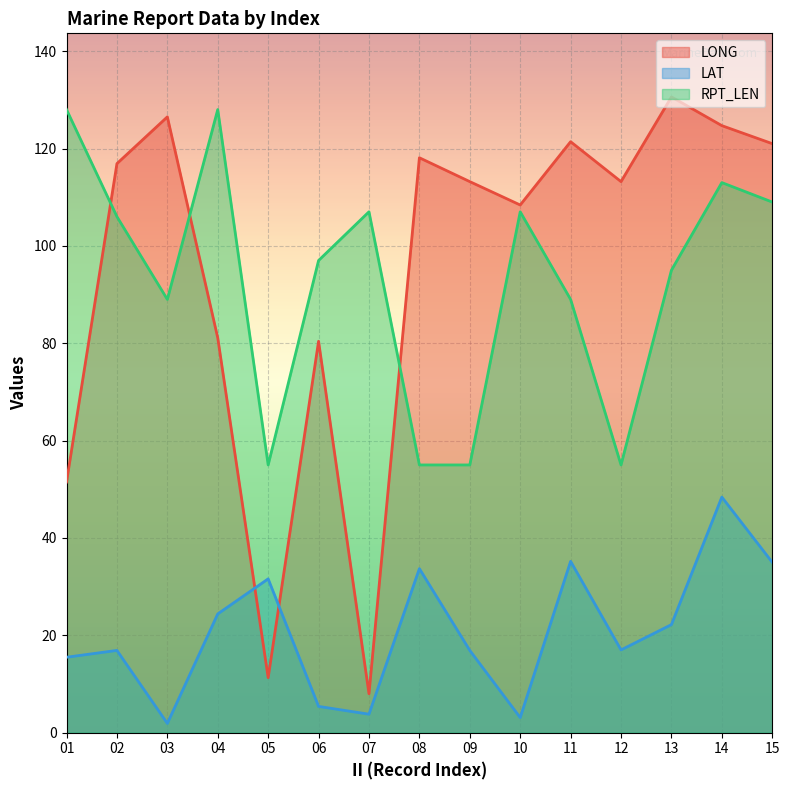

Reading left to right, extract all data points from this chart.

LONG: 01=51.5	02=116.9	03=126.5	04=81.1	05=11.3	06=80.4	07=8.0	08=118.1	09=113.2	10=108.4	11=121.4	12=113.2	13=130.6	14=124.7	15=121.0
LAT: 01=15.5	02=16.9	03=1.9	04=24.4	05=31.6	06=5.4	07=3.8	08=33.7	09=16.9	10=3.1	11=35.2	12=17.0	13=22.2	14=48.4	15=35.0
RPT_LEN: 01=128.0	02=106.0	03=89.0	04=128.0	05=55.0	06=97.0	07=107.0	08=55.0	09=55.0	10=107.0	11=89.0	12=55.0	13=95.0	14=113.0	15=109.0